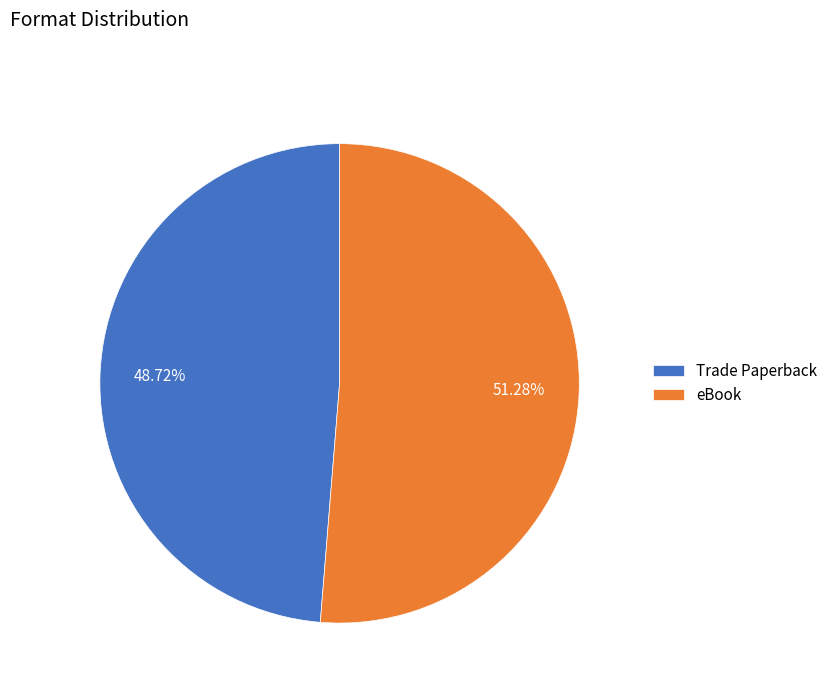

What percentage is NOT represented by Trade Paperback?

51.3%